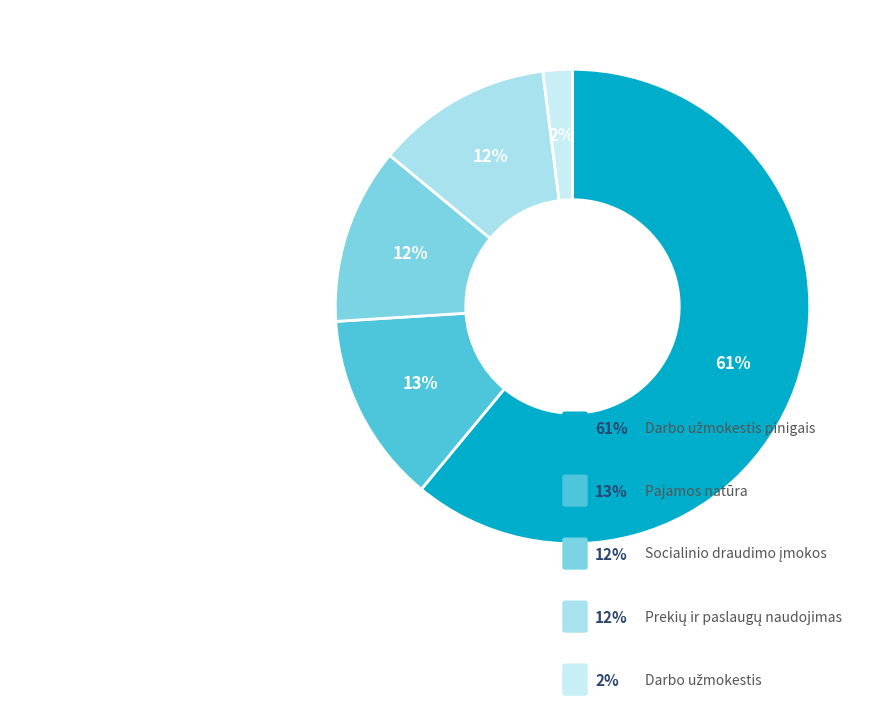

To the nearest percent, what is the difference between the largest and smallest slice percentages?

59%